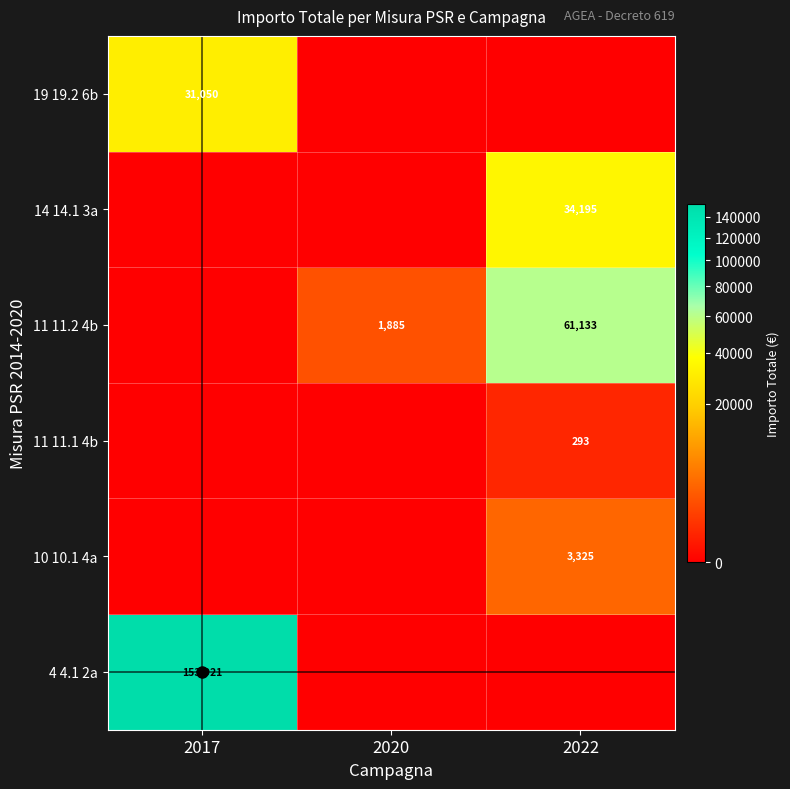

At how many categories does at least one series exceed 125705?

1